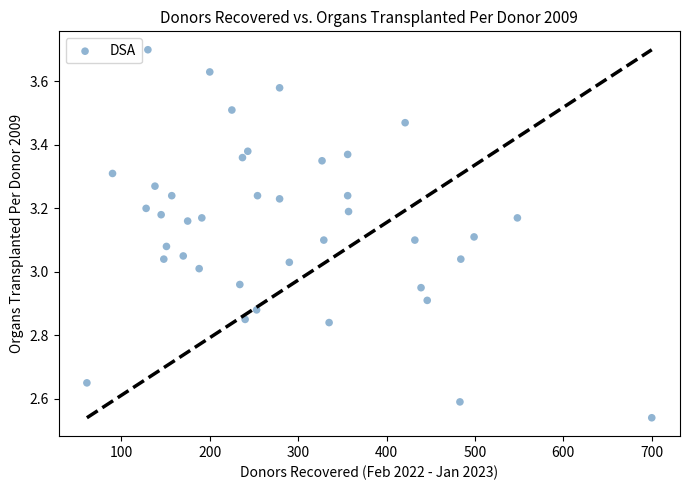

What is the range of Y values (max minus min)?

1.2